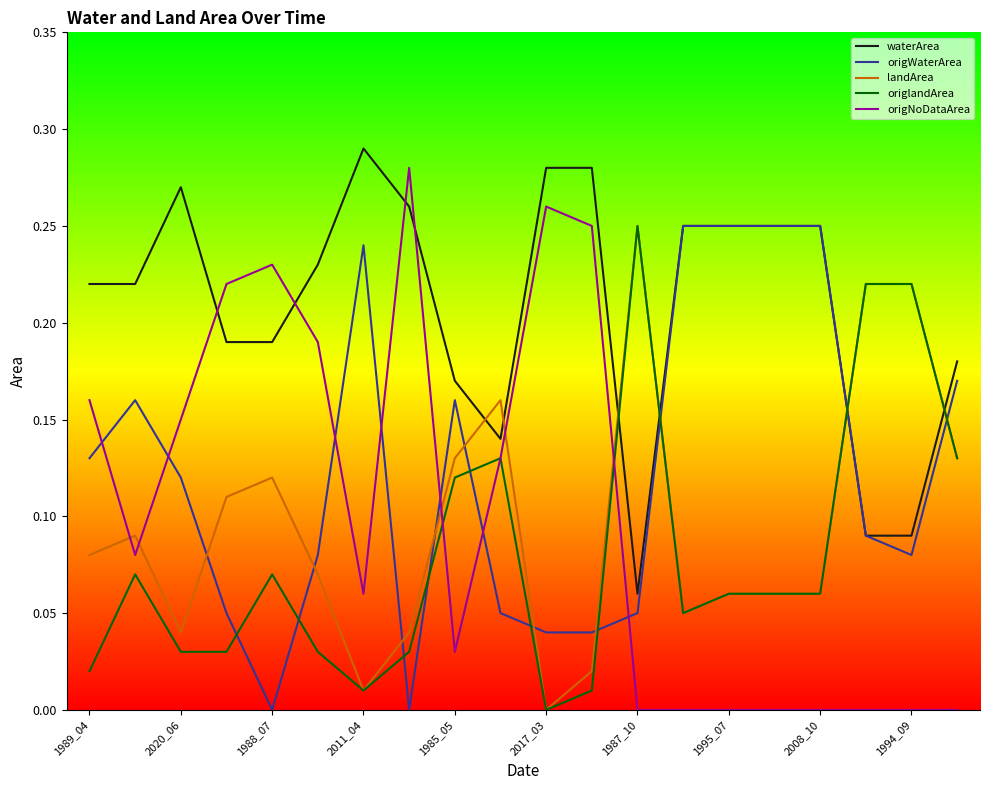

Which series has the largest total across all categories?

waterArea